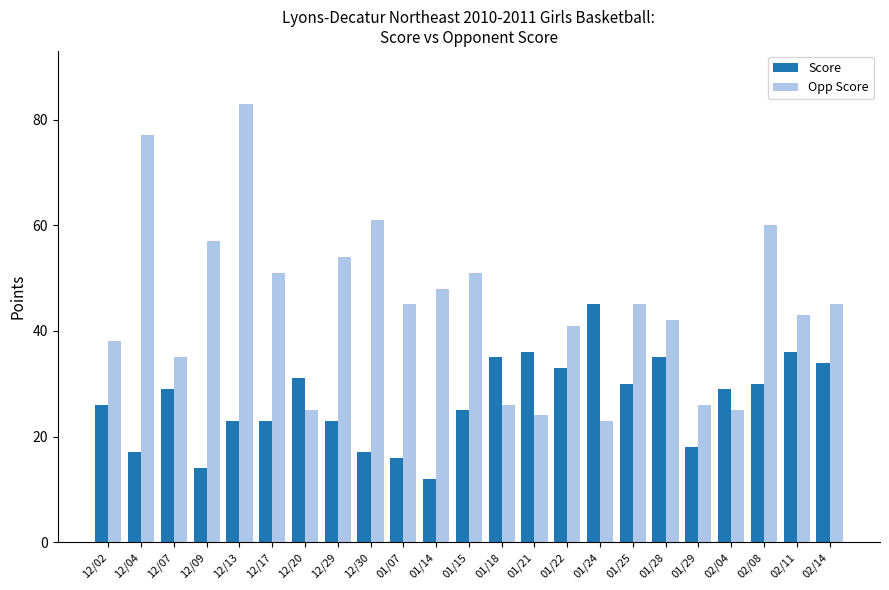

What is the difference between the second highest and second lowest values in the Score series?

22